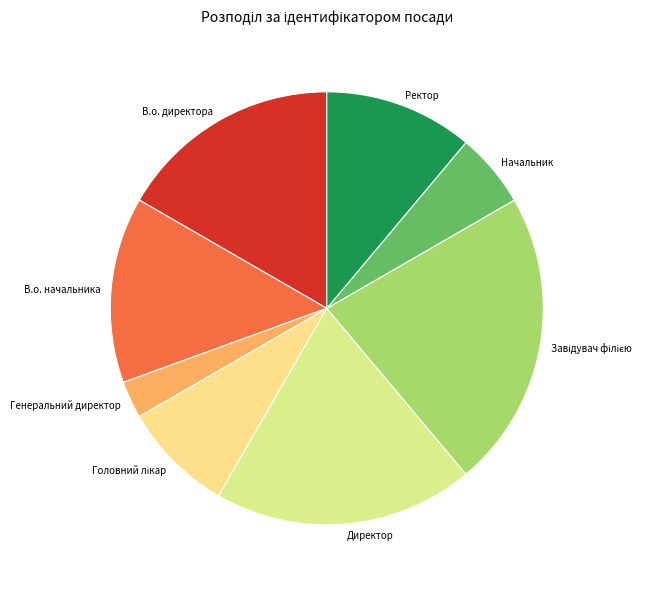

Is the sum of Ректор and В.о. директора greater than half?

No